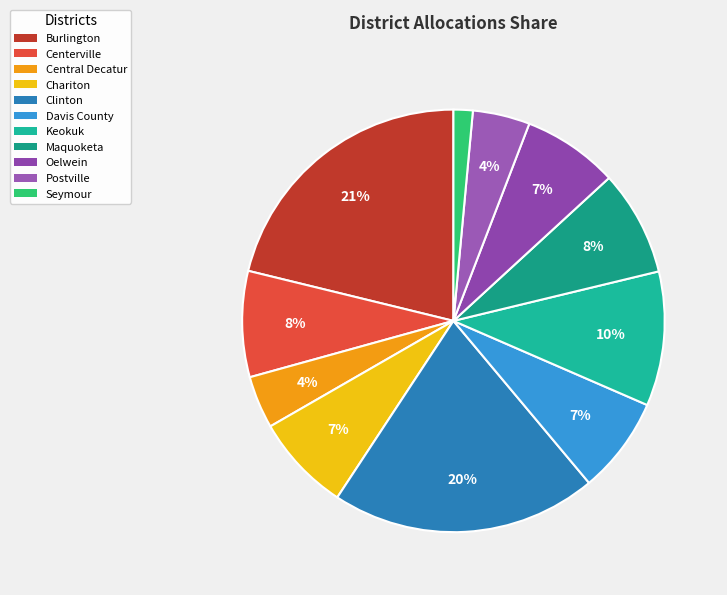

Does any single category account for the majority?

No